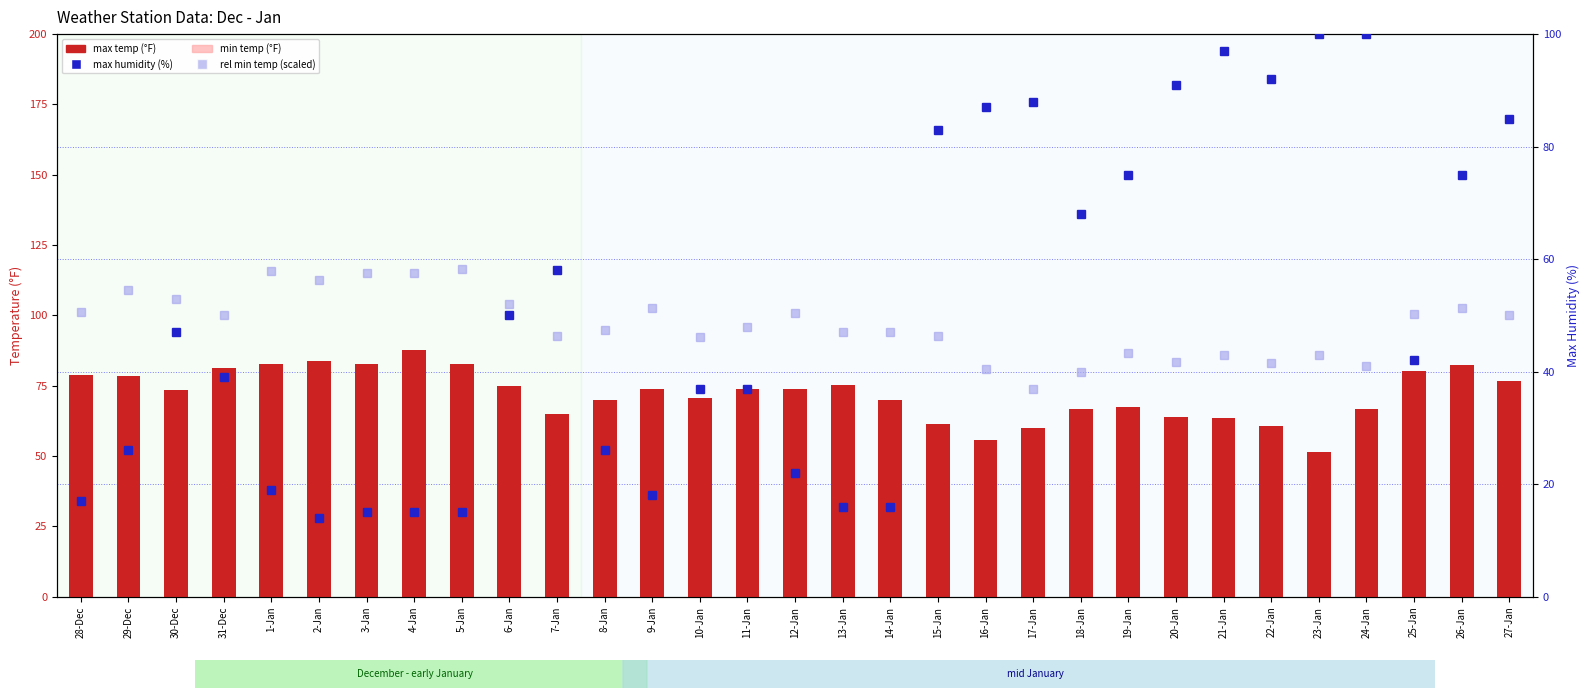

What is the difference between the highest and lowest values at 13-Jan?

59.4